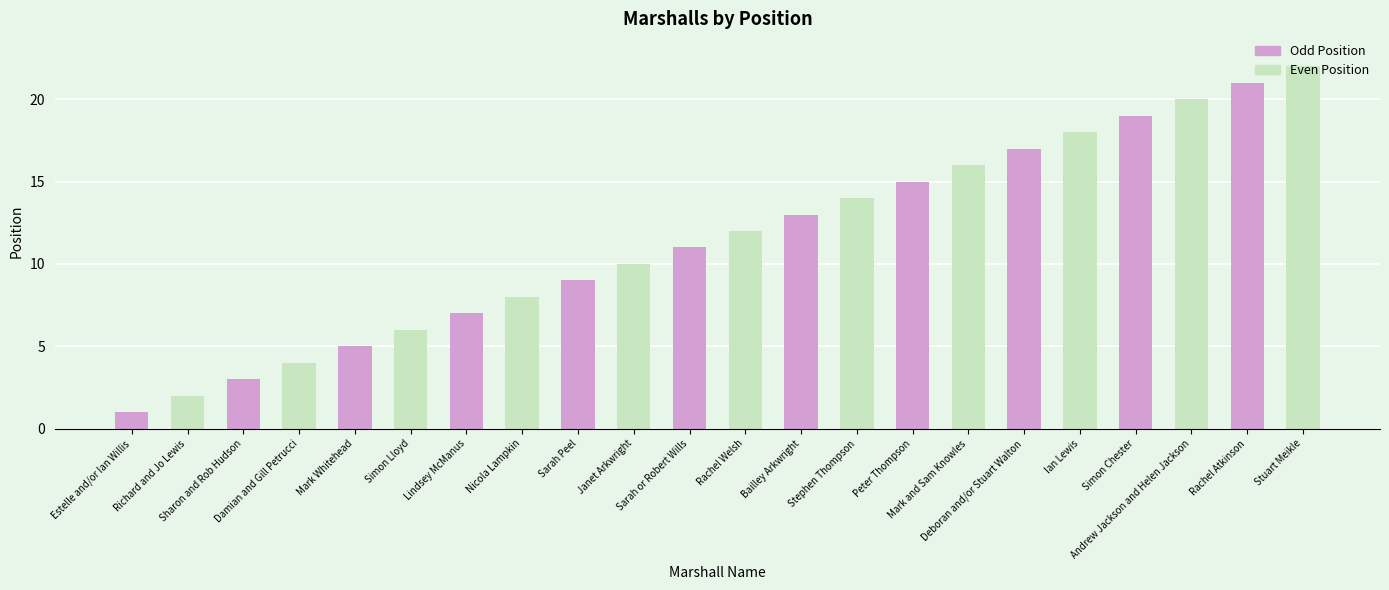

What is the change in value from Nicola Lampkin to Simon Chester?

+11